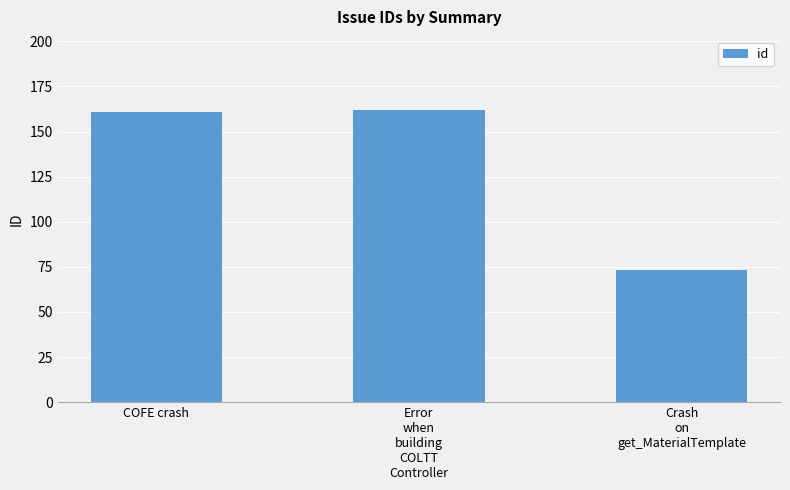

True or false: the data shows 110 at Error
when
building
COLTT
Controller.

False